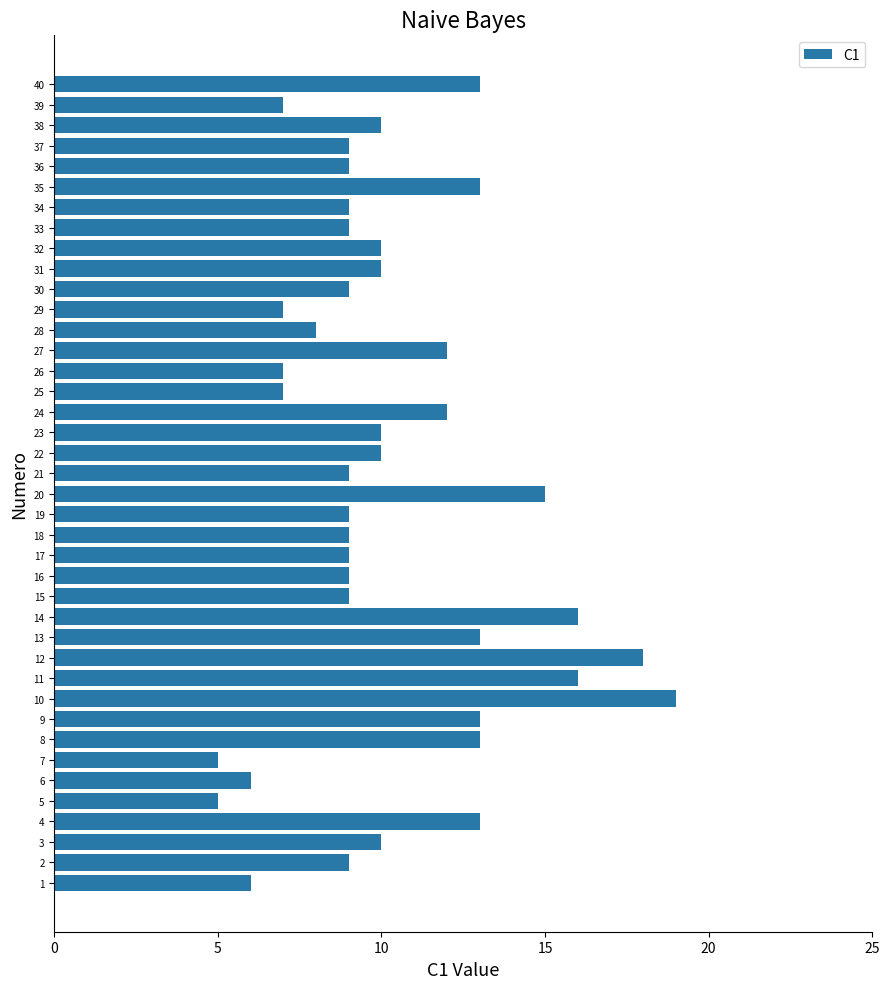

True or false: the data shows 10 at 31.

True